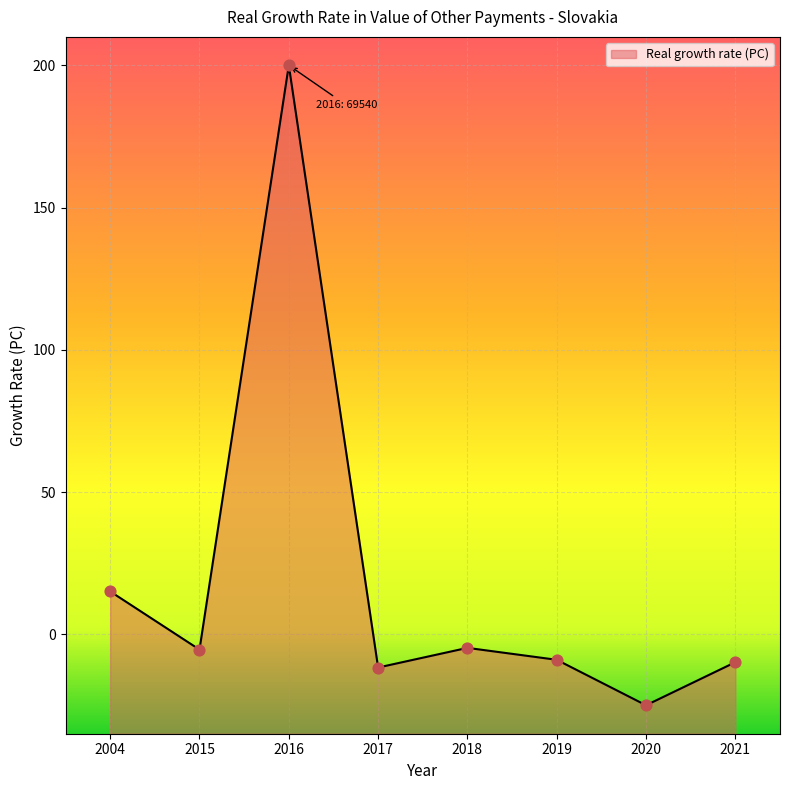

What is the change in value from 2004 to 2017?

-26.7